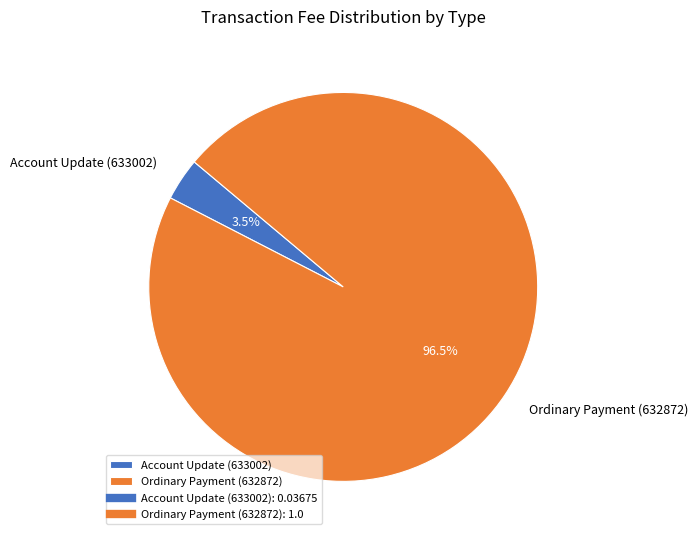

What is the total percentage of Account Update (633002) and Ordinary Payment (632872)?

100.0%